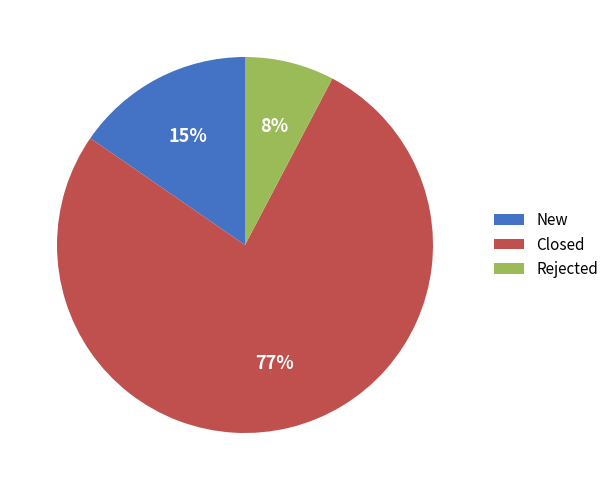

Does any single category account for the majority?

Yes